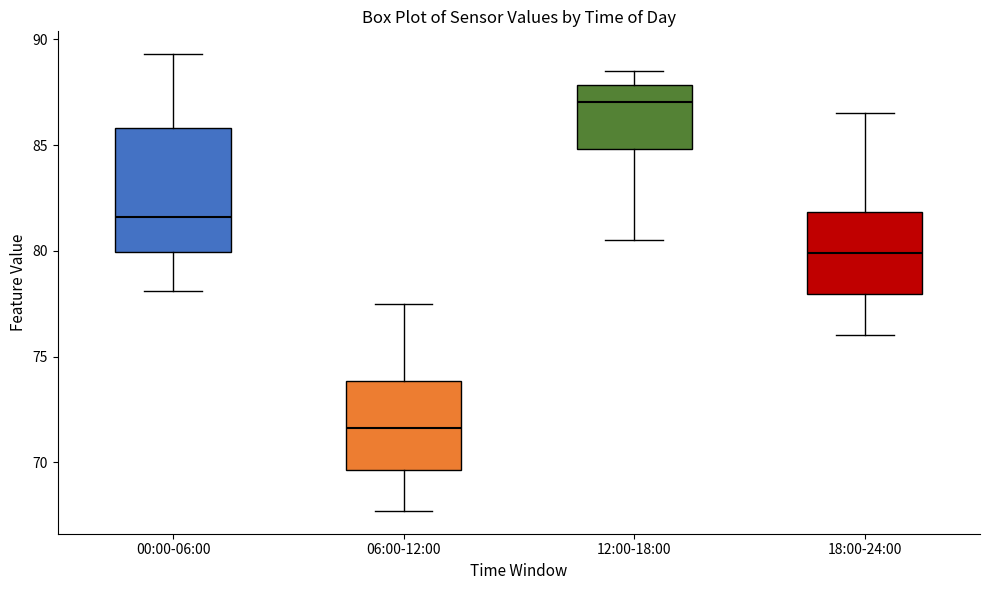

Which box's median line is the highest?

12:00-18:00